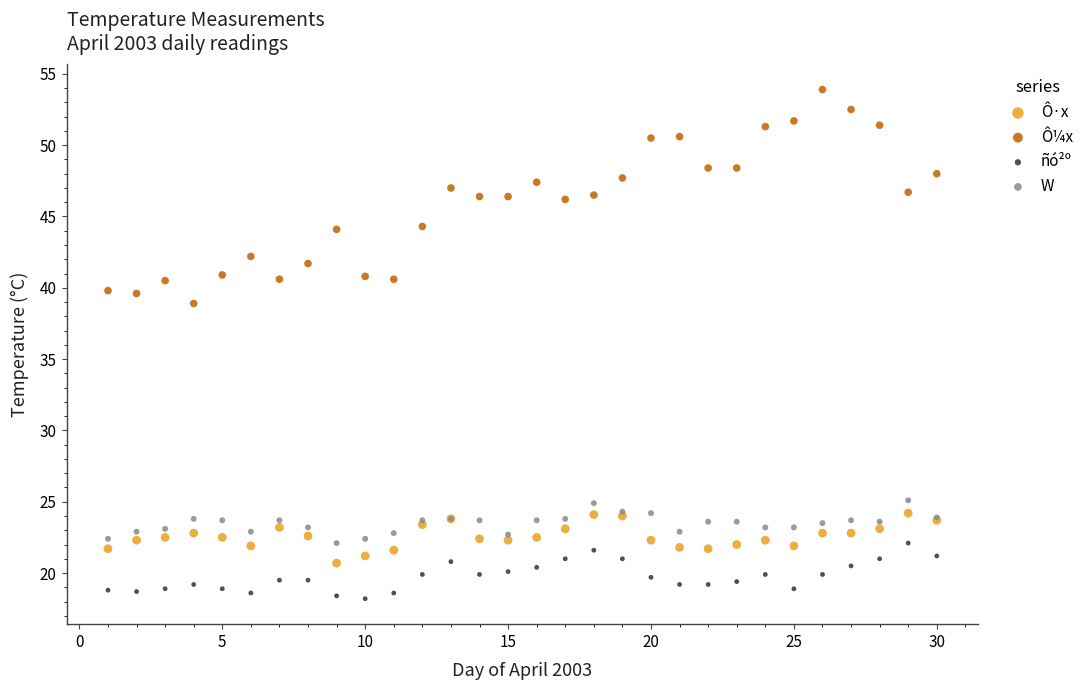

Which series contains the highest Y value?

Ô¼x